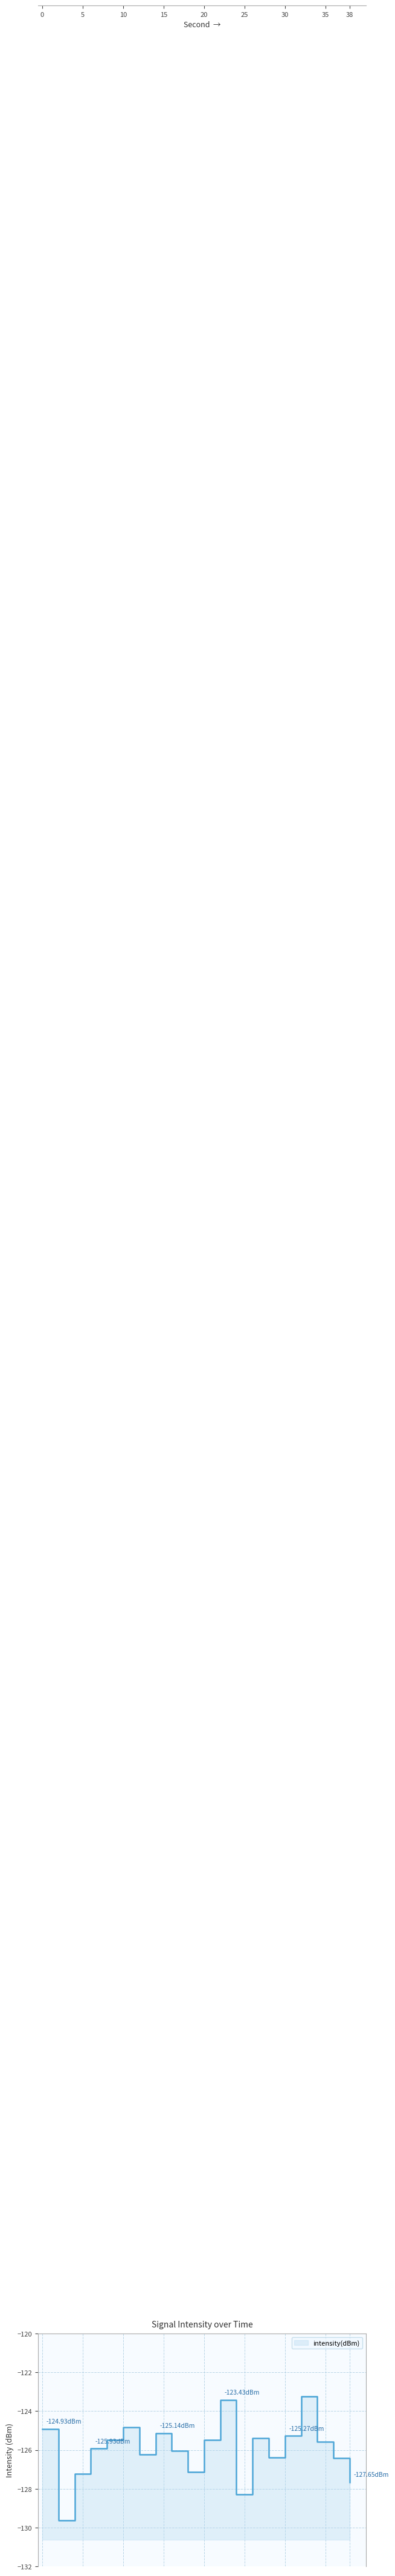

List the labels in order of value, largest first.

32, 22, 10, 0, 14, 30, 26, 8, 20, 34, 6, 16, 12, 28, 36, 18, 4, 38, 24, 2